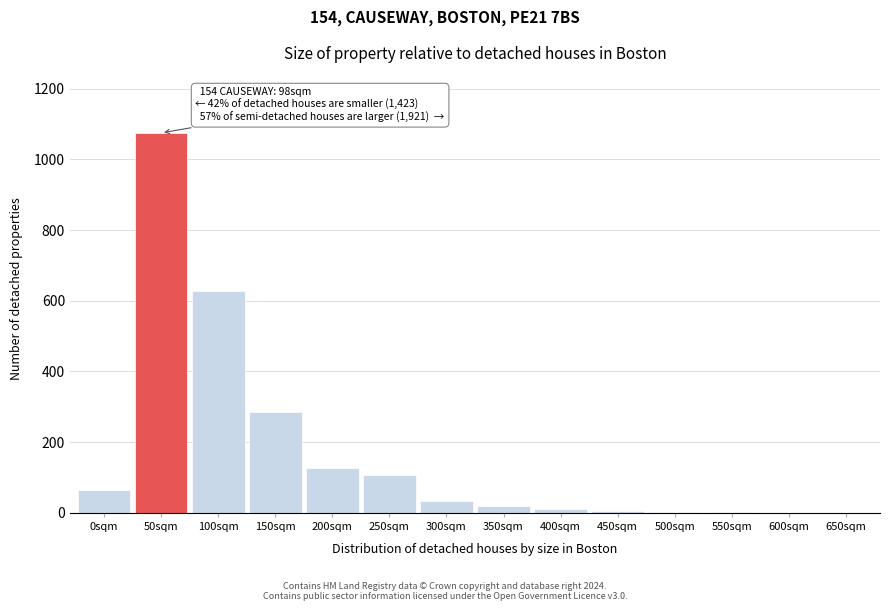

What is the ratio of the value at 250sqm to the value at 150sqm?

0.4